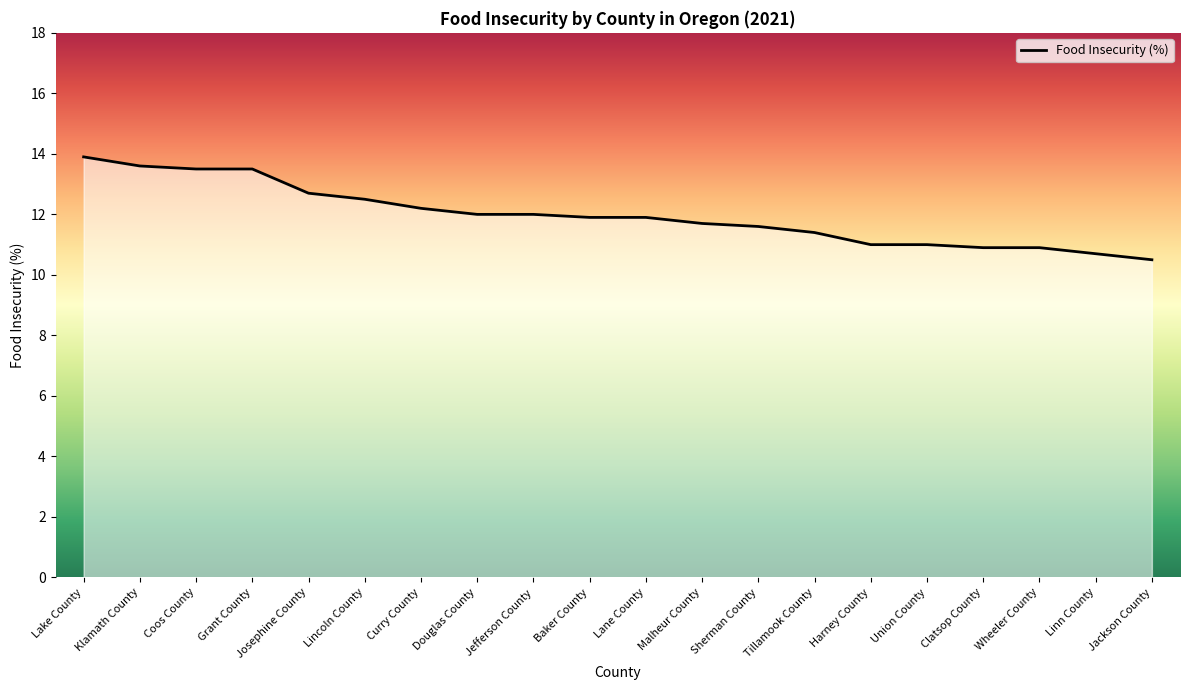

How many lines are shown in the chart?

1